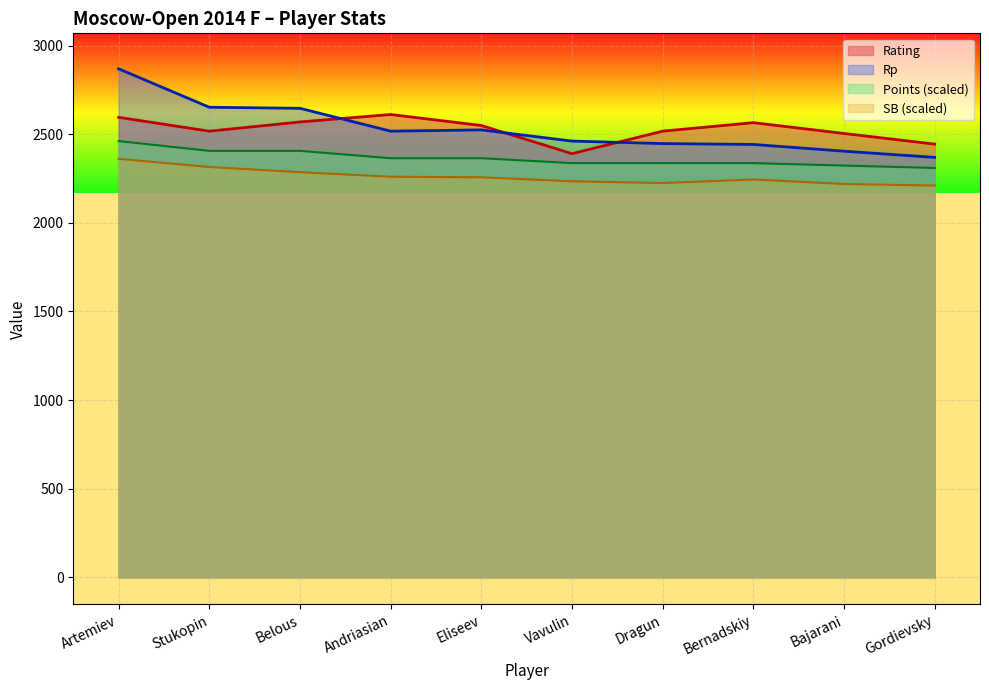

The Rp series shows 4580.0 at Stukopin. True or false?

False